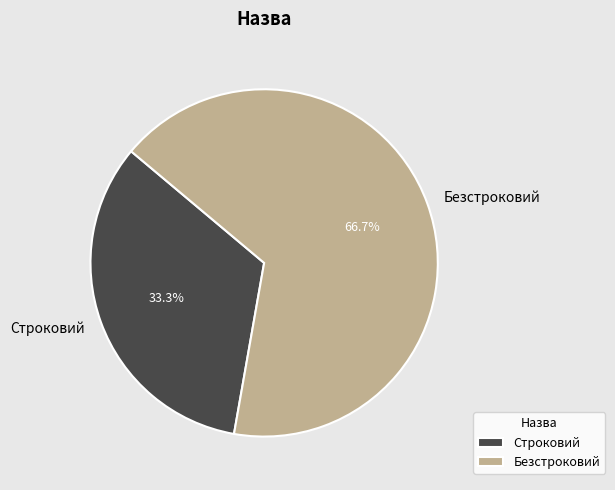

To the nearest percent, what portion does Безстроковий represent?

67%